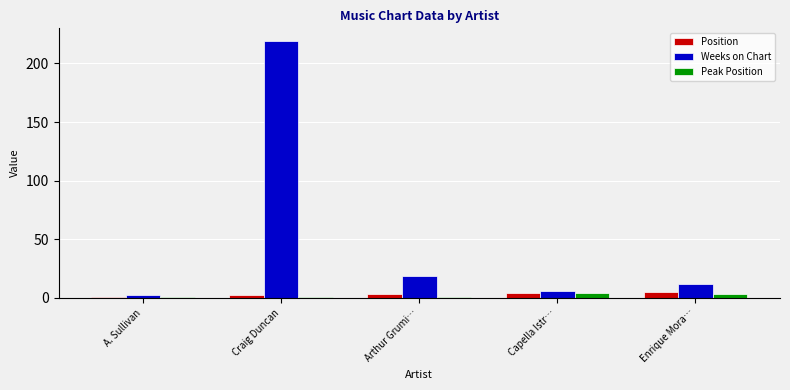

At which category is the sum across all series the highest?

Craig Duncan